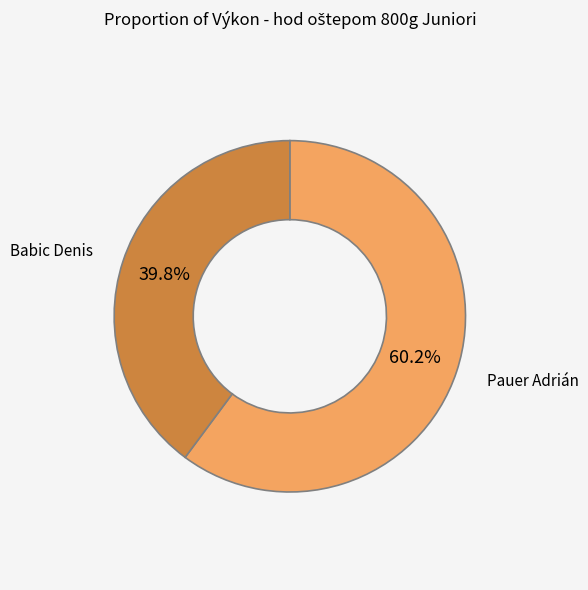

How many slices are in this pie chart?

2